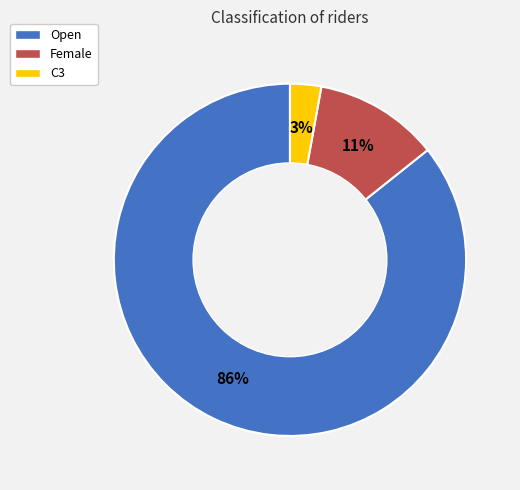

How many segments does this pie chart have?

3